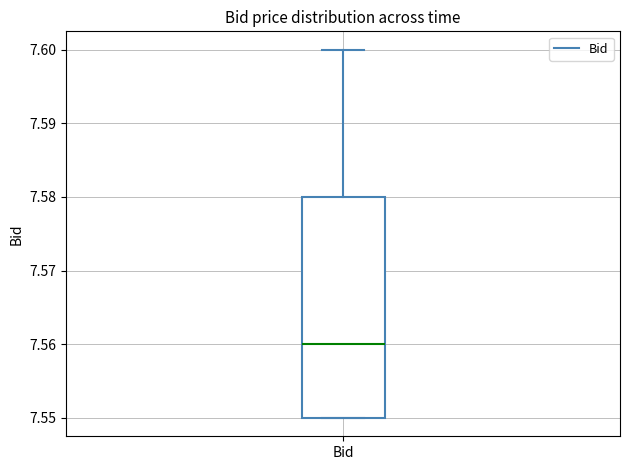

Transcribe this box plot: give where the median line is, the range the box spans, and where the two whiskers end, as read against the y-axis. The values are not printed on the chart, so give them approximately, as read against the axis.

median 7.56, box 7.55 to 7.58, whiskers 7.55 to 7.60